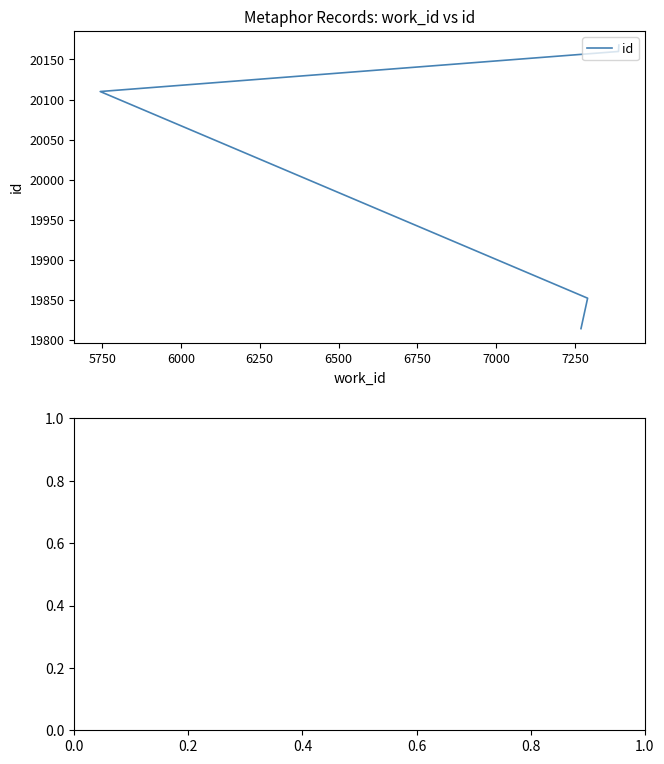

What is the greatest value displayed?

20168